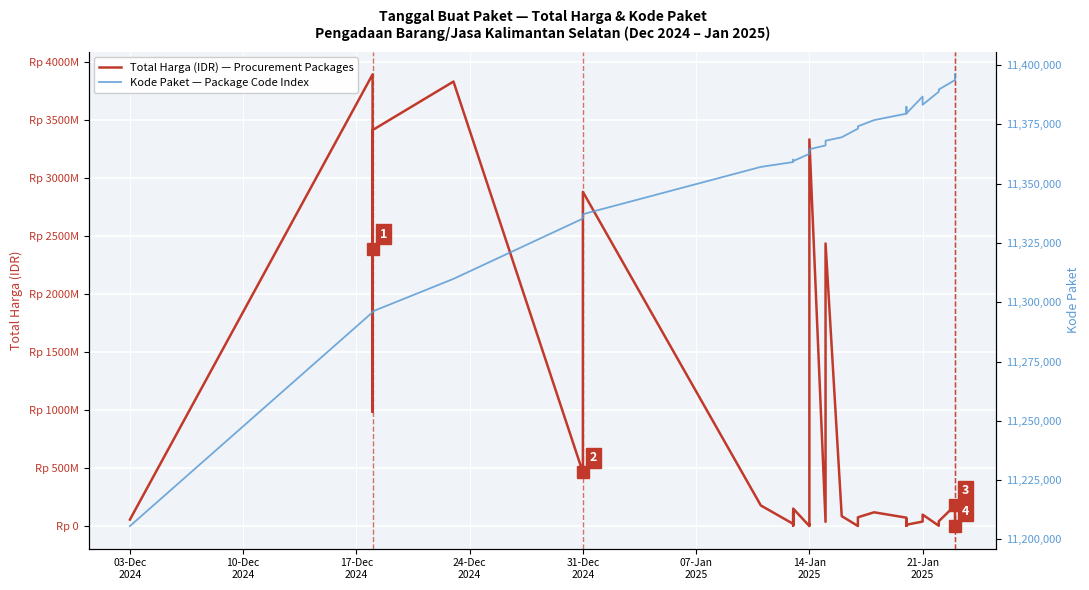

What is the difference between the highest and lowest values at 14-Jan 2025?

8852576